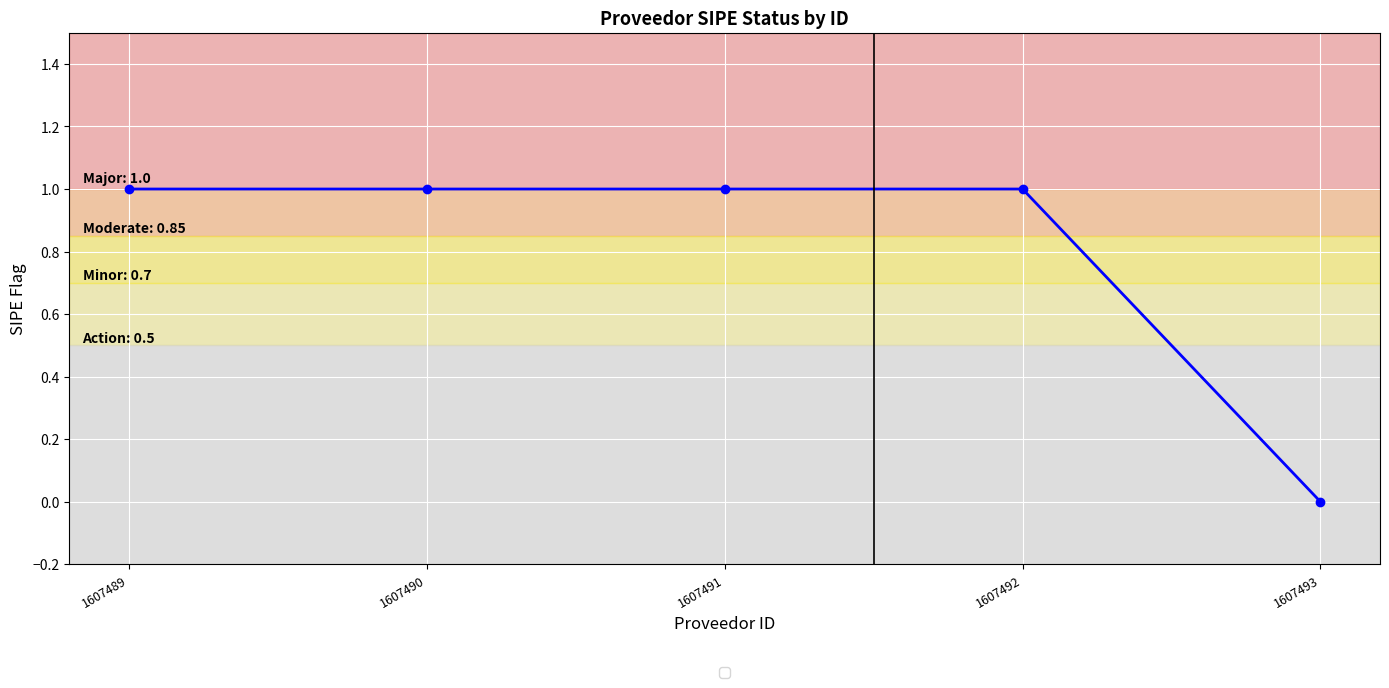

The value at 1607490 is 1. True or false?

True